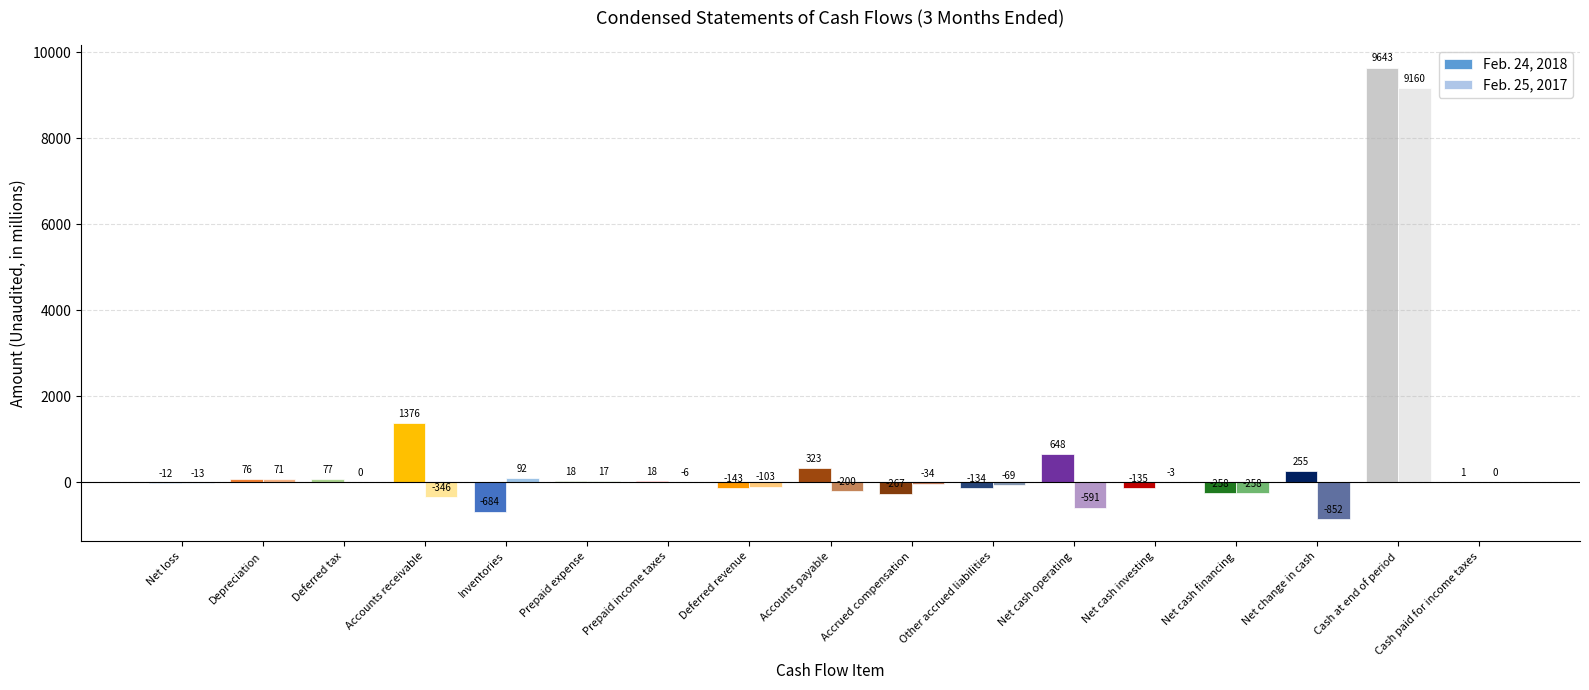

How many distinct data groups are displayed?

2